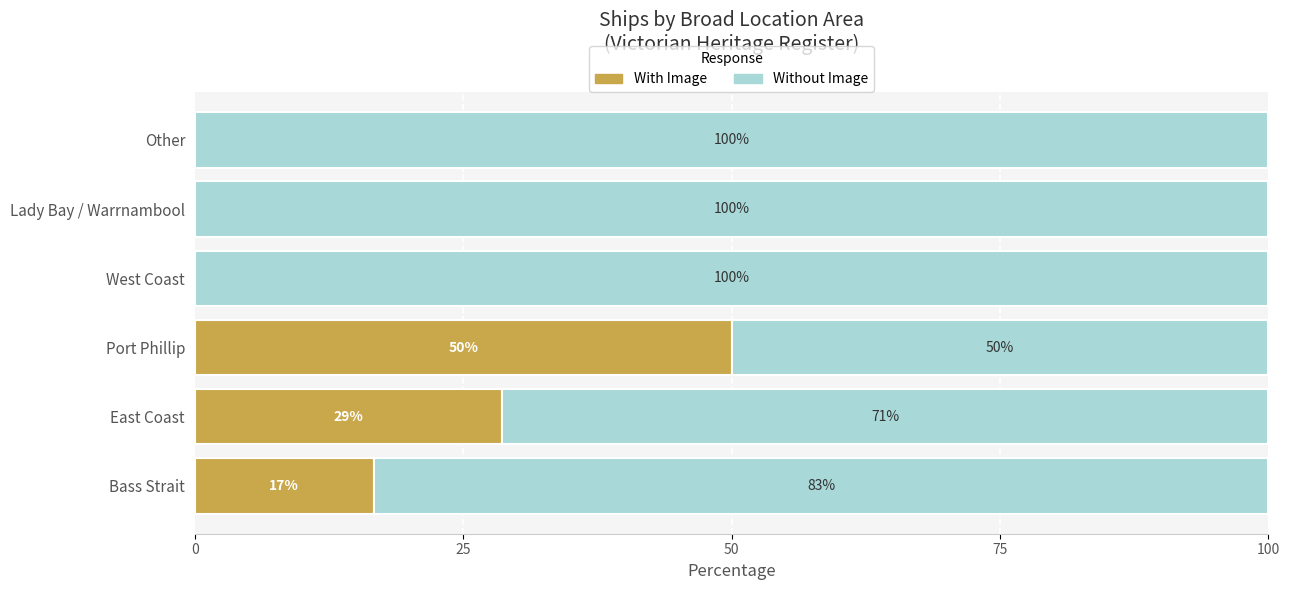

What is the total value across all series at West Coast?

100.0